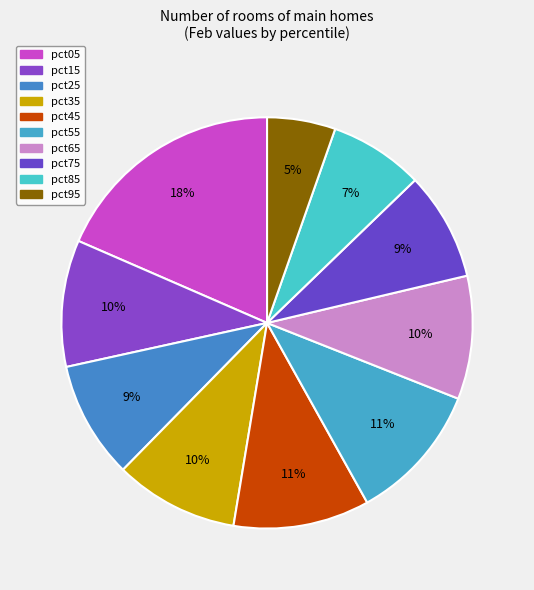

To the nearest percent, what percentage of the pie is pct25?

9%